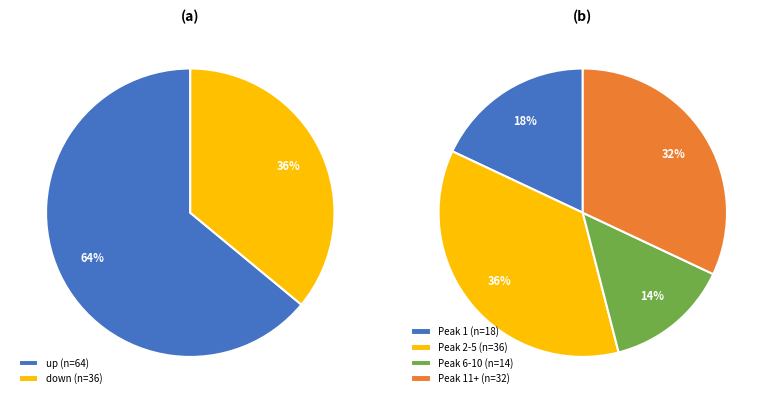

Does down represent more than half of the total?

No